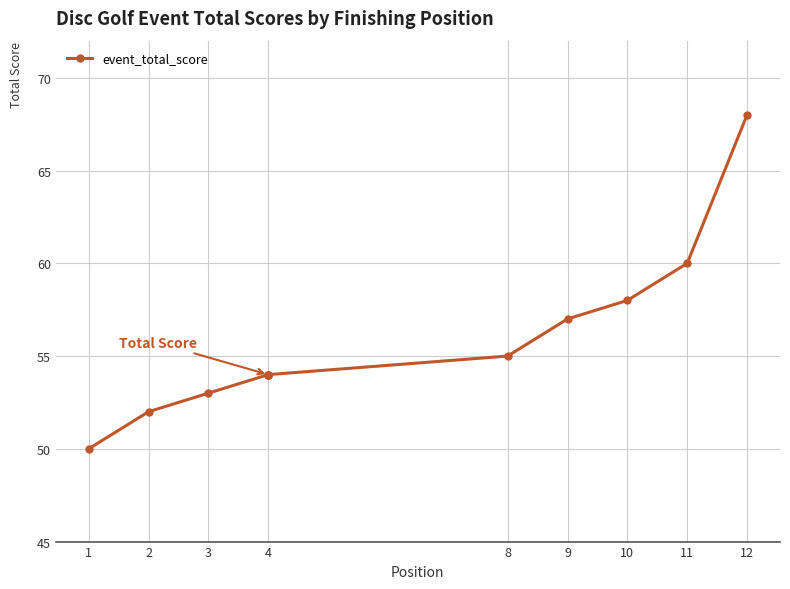

How many values exceed 54?

5